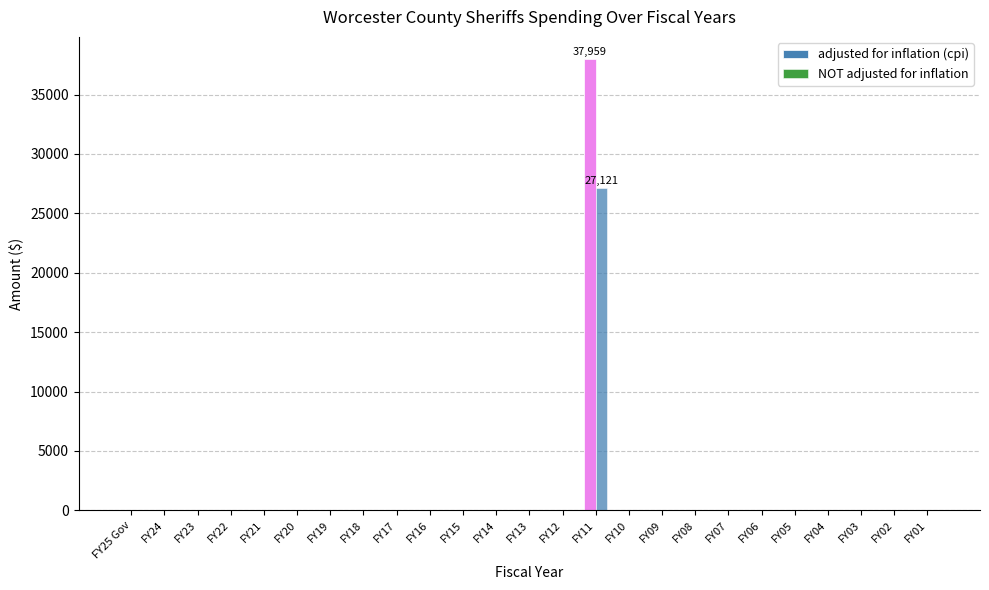

Reading left to right, transcribe all the data shown in this chart.

adjusted for inflation (cpi): FY25 Gov=0	FY24=0	FY23=0	FY22=0	FY21=0	FY20=0	FY19=0	FY18=0	FY17=0	FY16=0	FY15=0	FY14=0	FY13=0	FY12=0	FY11=37959	FY10=0	FY09=0	FY08=0	FY07=0	FY06=0	FY05=0	FY04=0	FY03=0	FY02=0	FY01=0
NOT adjusted for inflation: FY25 Gov=0	FY24=0	FY23=0	FY22=0	FY21=0	FY20=0	FY19=0	FY18=0	FY17=0	FY16=0	FY15=0	FY14=0	FY13=0	FY12=0	FY11=27121	FY10=0	FY09=0	FY08=0	FY07=0	FY06=0	FY05=0	FY04=0	FY03=0	FY02=0	FY01=0